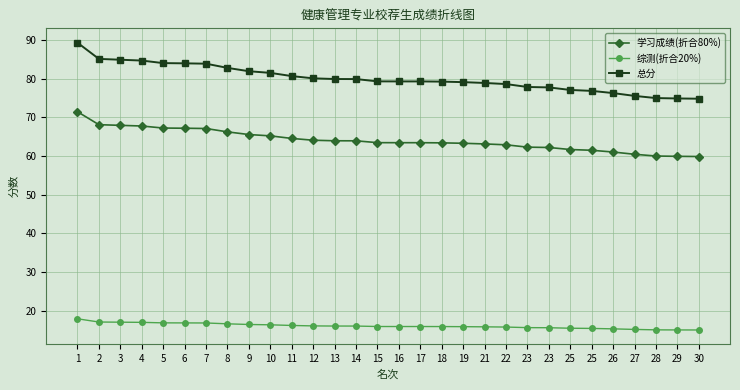

What is the minimum value for 学习成绩(折合80%)?

59.9